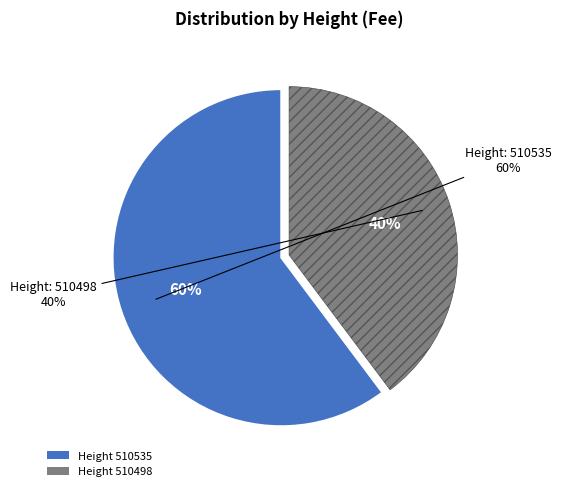

To the nearest percent, what is the difference between the 510498 and 510535 slice percentages?

20%